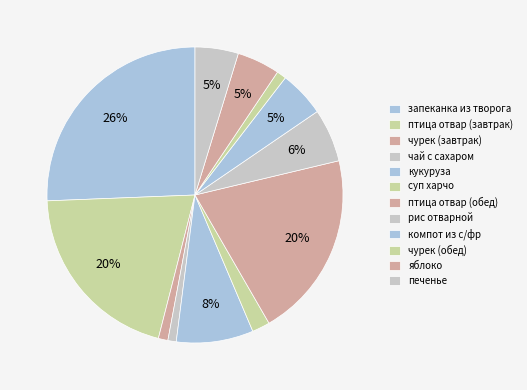

Rank the categories by value from lowest to highest.

чай с сахаром, чурек (завтрак), чурек (обед), суп харчо, яблоко, печенье, компот из с/фр, рис отварной, кукуруза, птица отвар (завтрак), птица отвар (обед), запеканка из творога